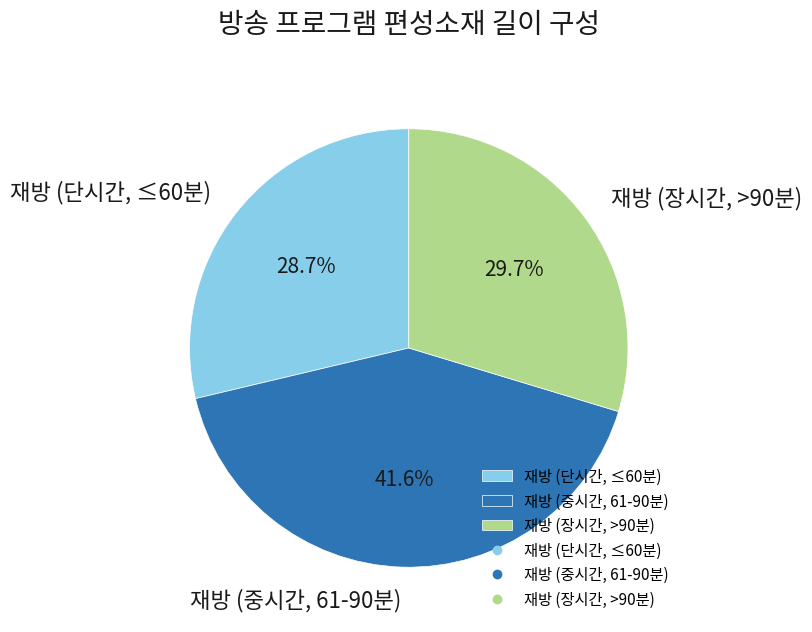

How many slices are in this pie chart?

3